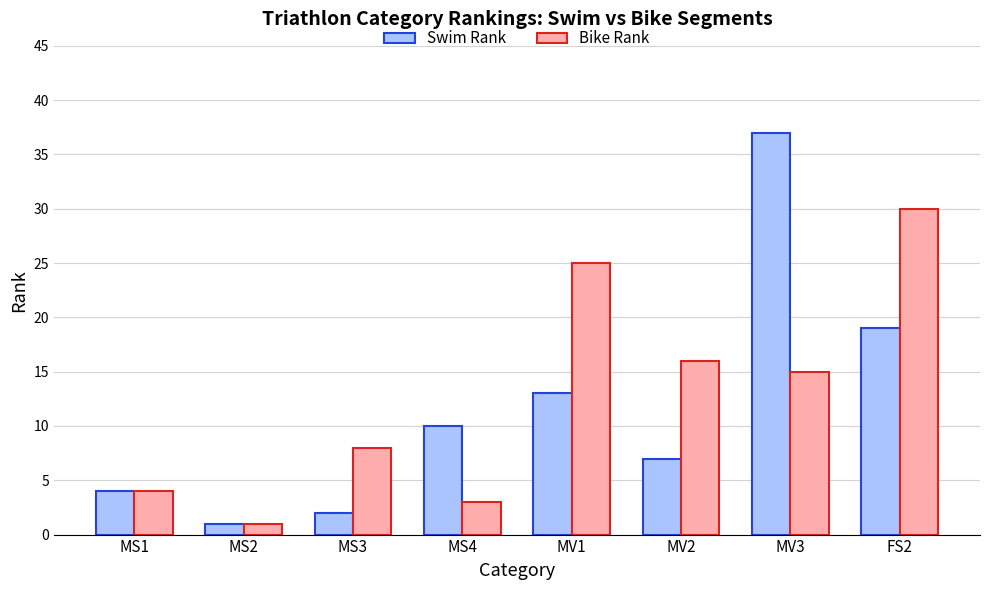

Reading left to right, list all the values displayed in this chart.

Swim Rank: MS1=4	MS2=1	MS3=2	MS4=10	MV1=13	MV2=7	MV3=37	FS2=19
Bike Rank: MS1=4	MS2=1	MS3=8	MS4=3	MV1=25	MV2=16	MV3=15	FS2=30